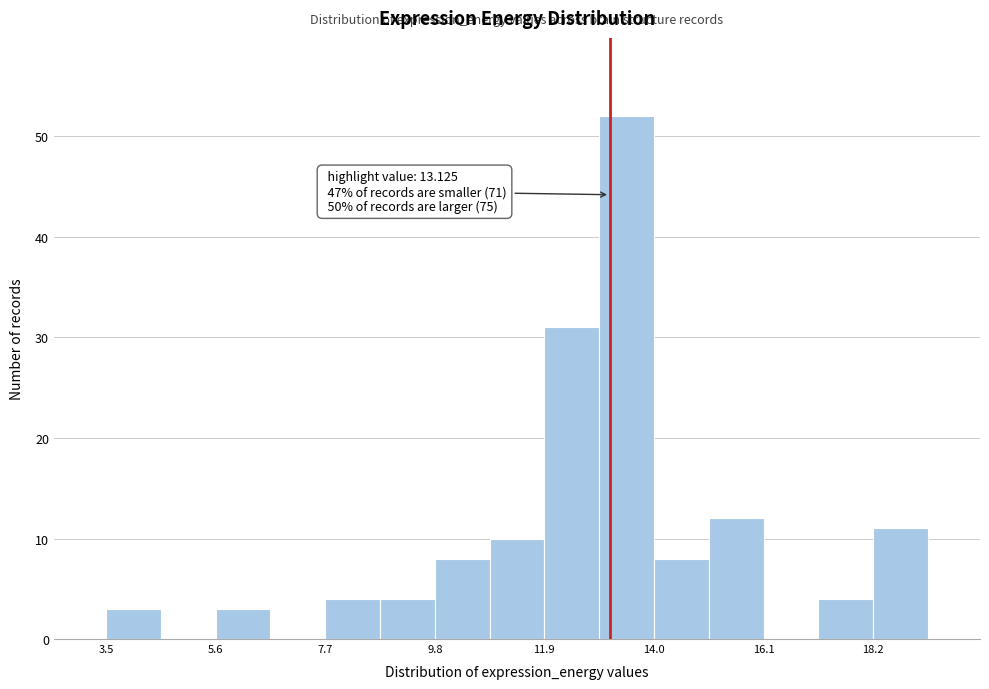

Around what value on the x-axis is the tallest bar? Give the approximate position of its centre, as read against the axis.

13.5